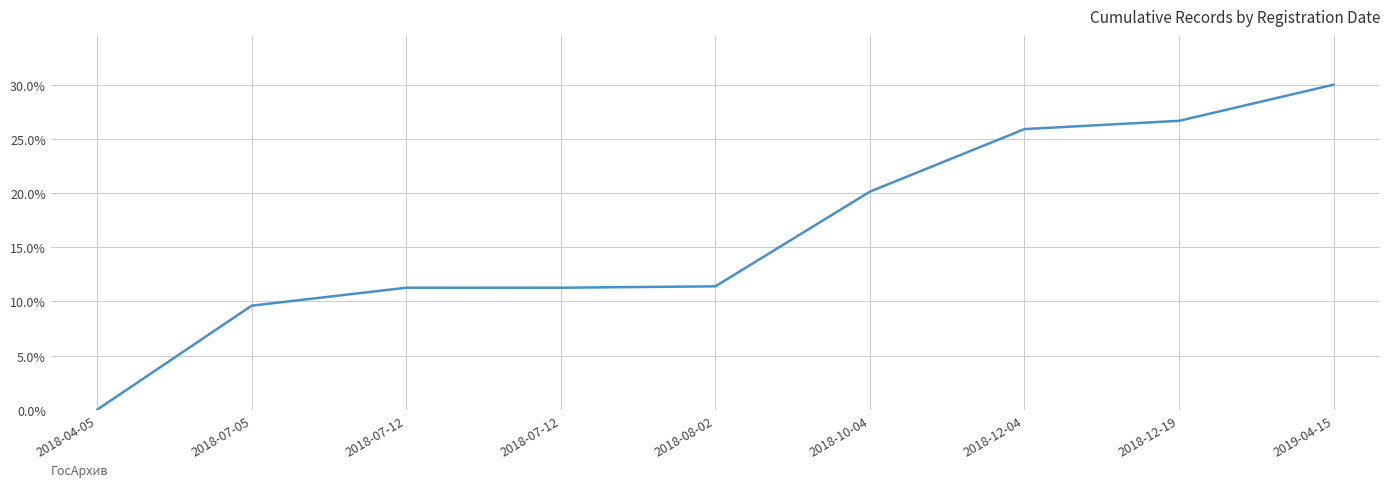

Does the chart have visible grid lines?

Yes